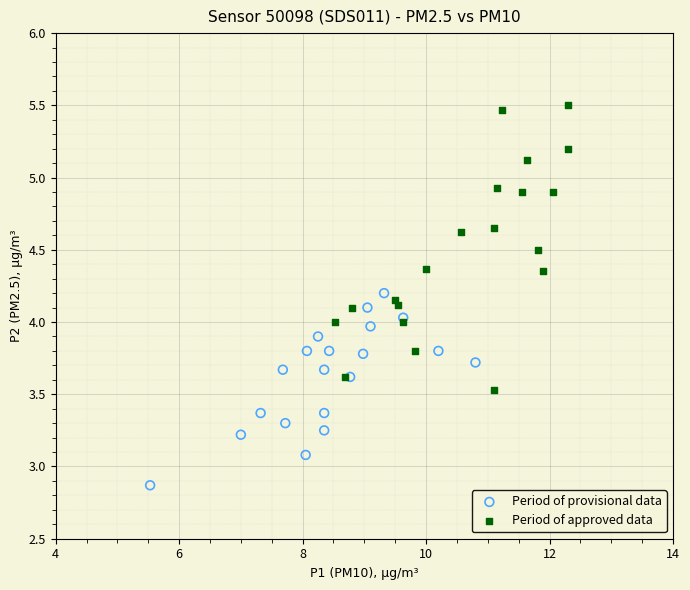

Which series contains the lowest Y value?

Period of provisional data